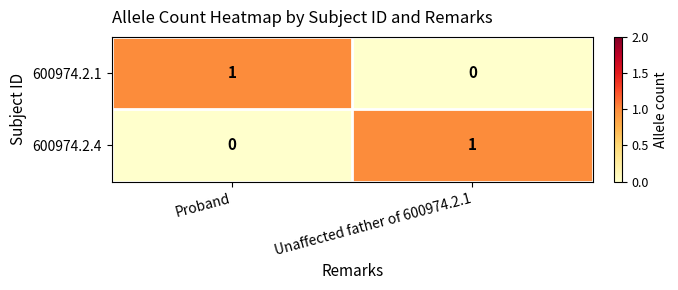

At Unaffected father of 600974.2.1, list the series in order from largest to smallest.

600974.2.4, 600974.2.1